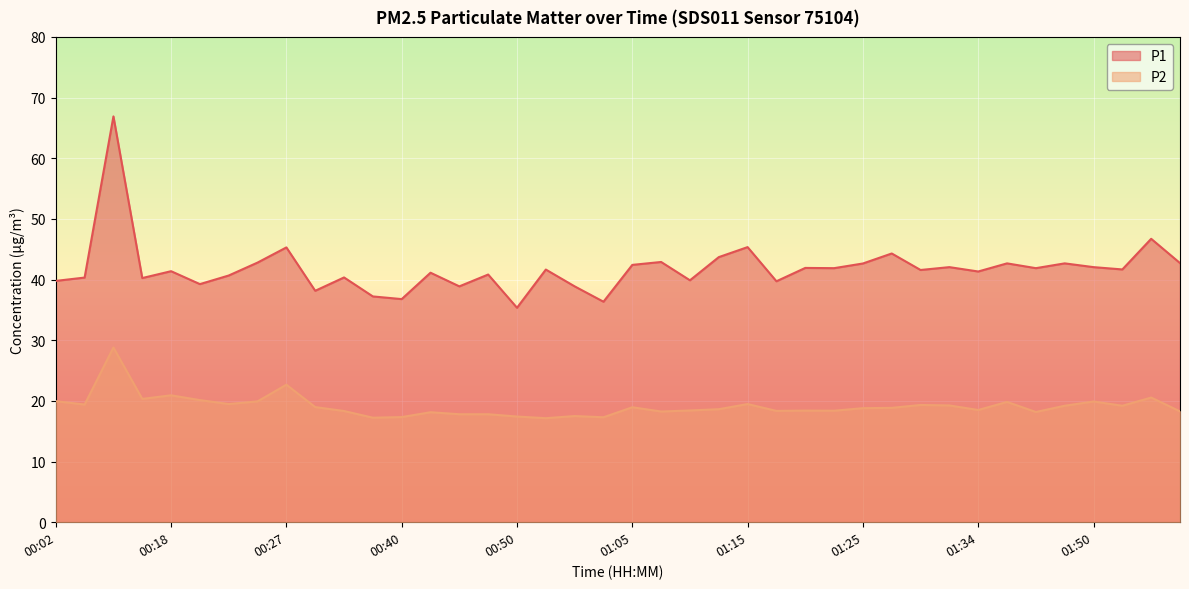

Reading left to right, what are all the values shown in this chart?

P1: 39.8	40.3	66.9	40.2	41.4	39.2	40.7	42.8	45.3	38.1	40.4	37.2	36.8	41.1	38.9	40.8	35.4	41.6	38.9	36.4	42.4	42.9	39.9	43.7	45.4	39.7	41.9	41.9	42.6	44.3	41.6	42.0	41.3	42.7	41.9	42.7	42.0	41.7	46.7	42.7
P2: 19.9	19.4	28.8	20.3	20.9	20.1	19.5	19.9	22.7	19.0	18.3	17.2	17.3	18.1	17.8	17.8	17.4	17.1	17.5	17.3	18.9	18.2	18.4	18.6	19.5	18.4	18.4	18.4	18.8	18.9	19.3	19.2	18.5	19.8	18.2	19.2	19.9	19.2	20.6	18.3